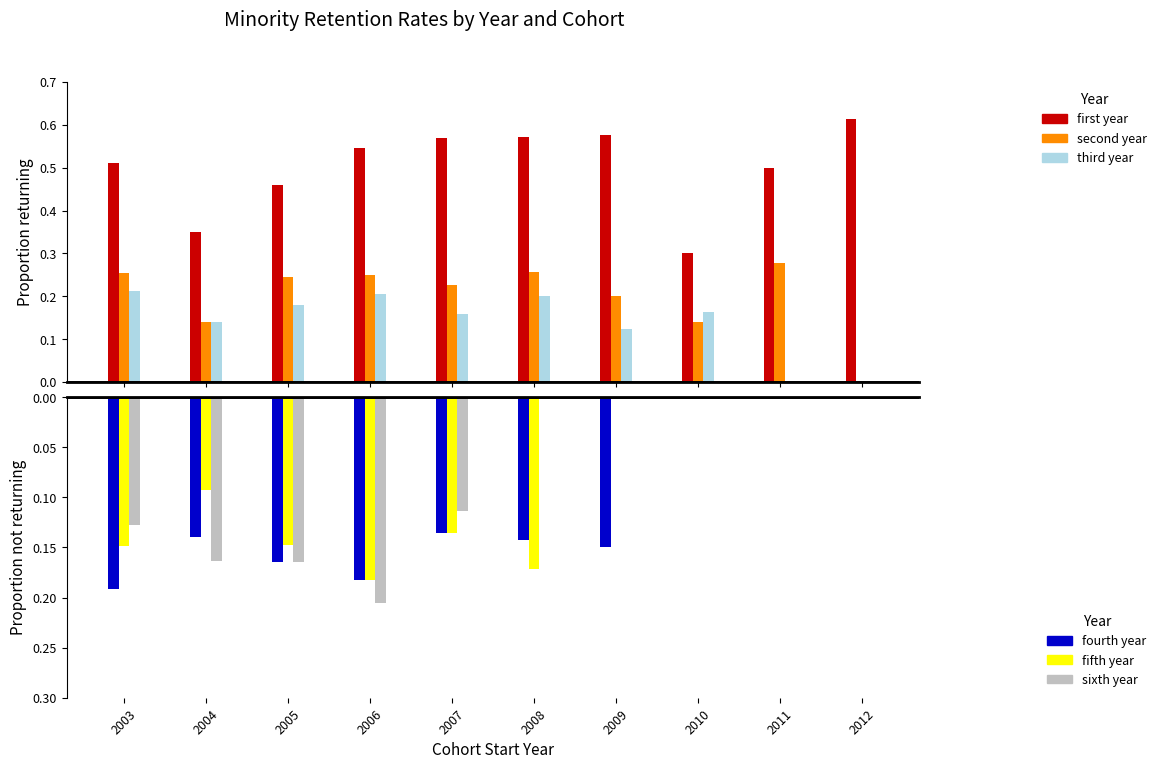

The second year return series shows 0.2 at 2006. True or false?

True